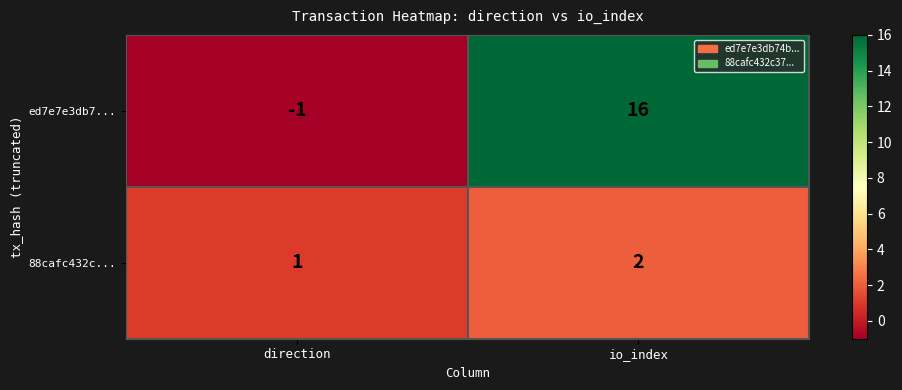

List the series in order of their peak value, highest first.

ed7e7e3db7..., 88cafc432c...